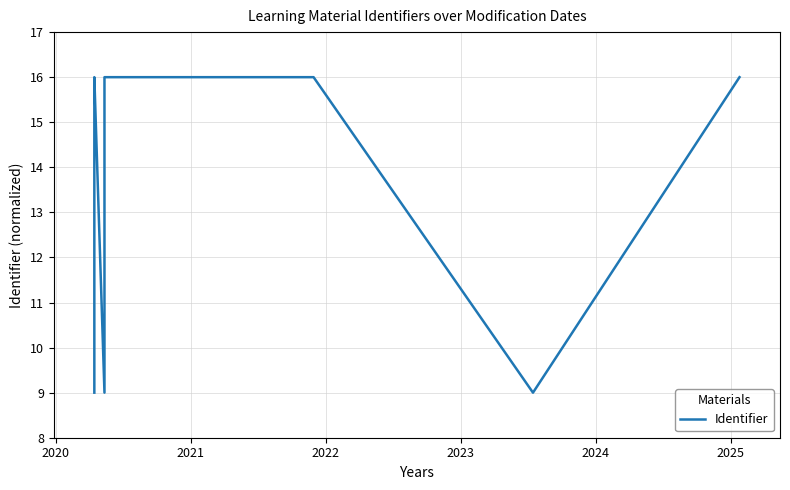

At which category does the chart reach its peak across all series?

2025